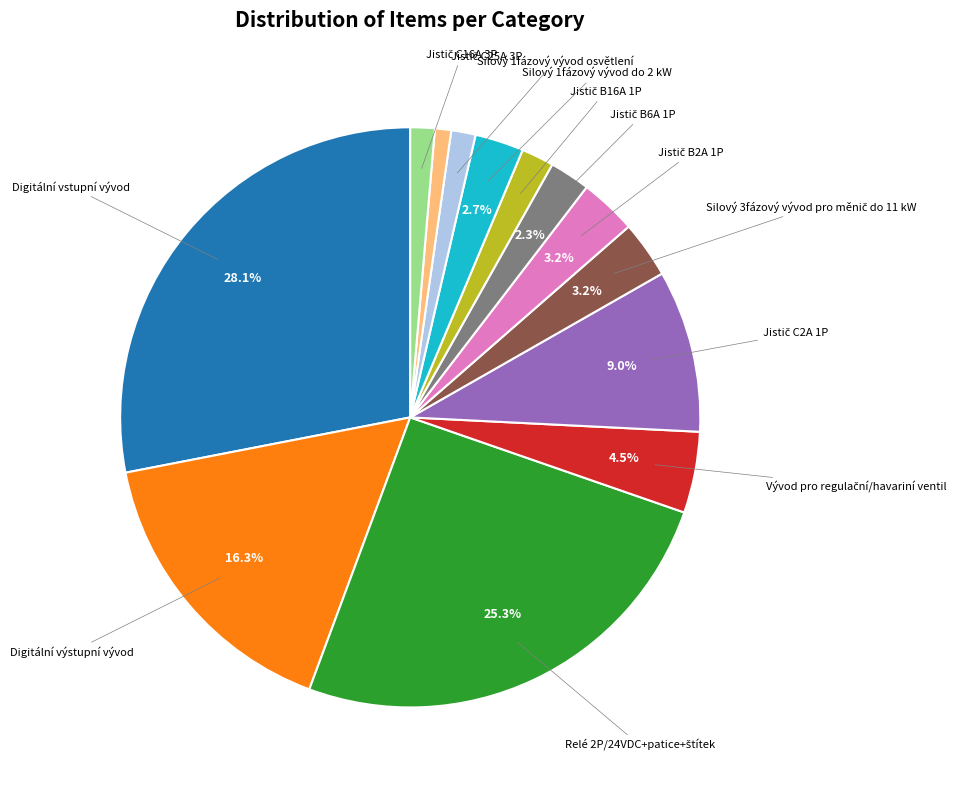

Is there a majority slice in this chart?

No